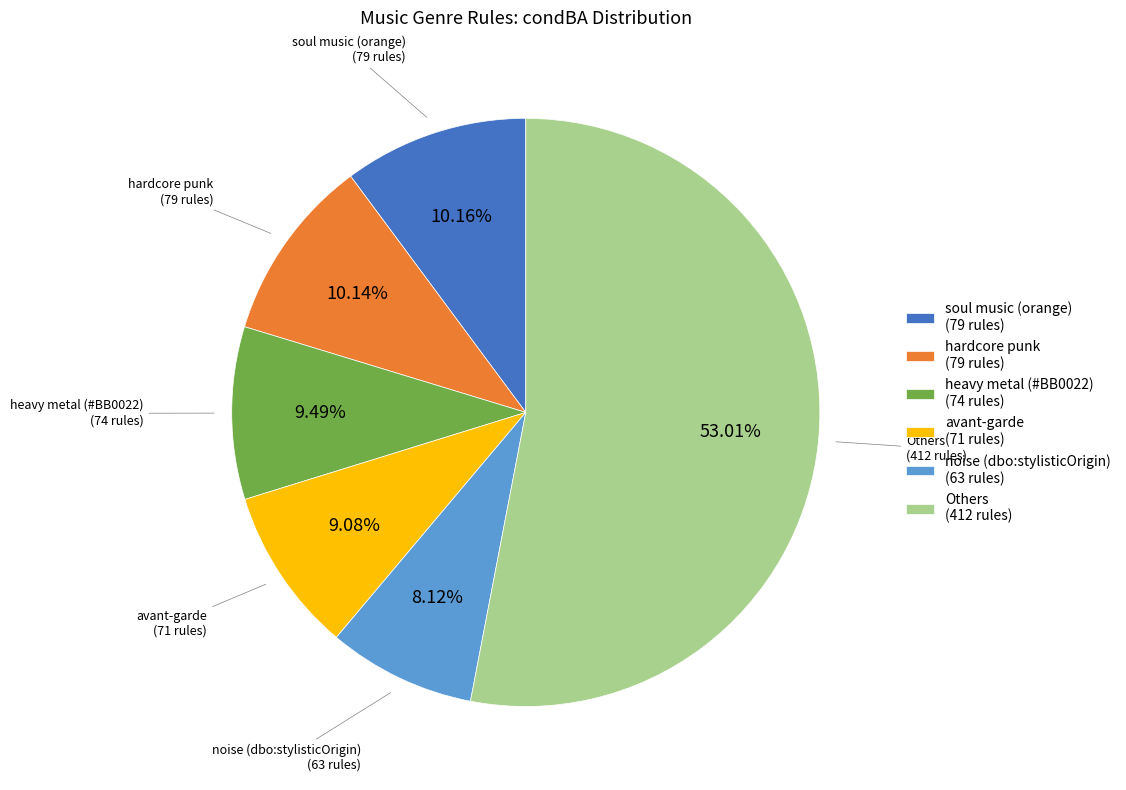

Approximately how many times larger is the value at noise (dbo:stylisticOrigin) (63 rules) compared to hardcore punk (79 rules)?

0.8